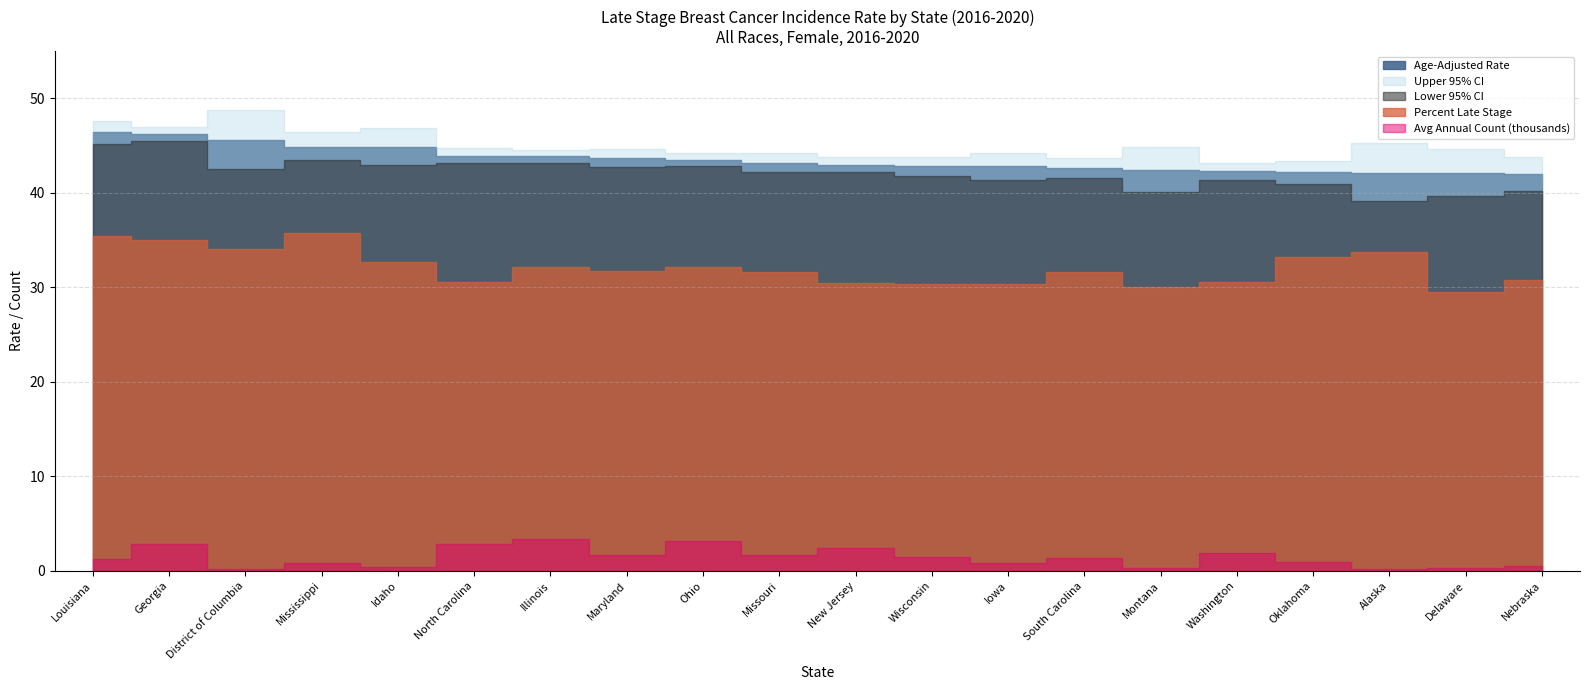

At which label is Avg Annual Count closest to 1753?

Washington